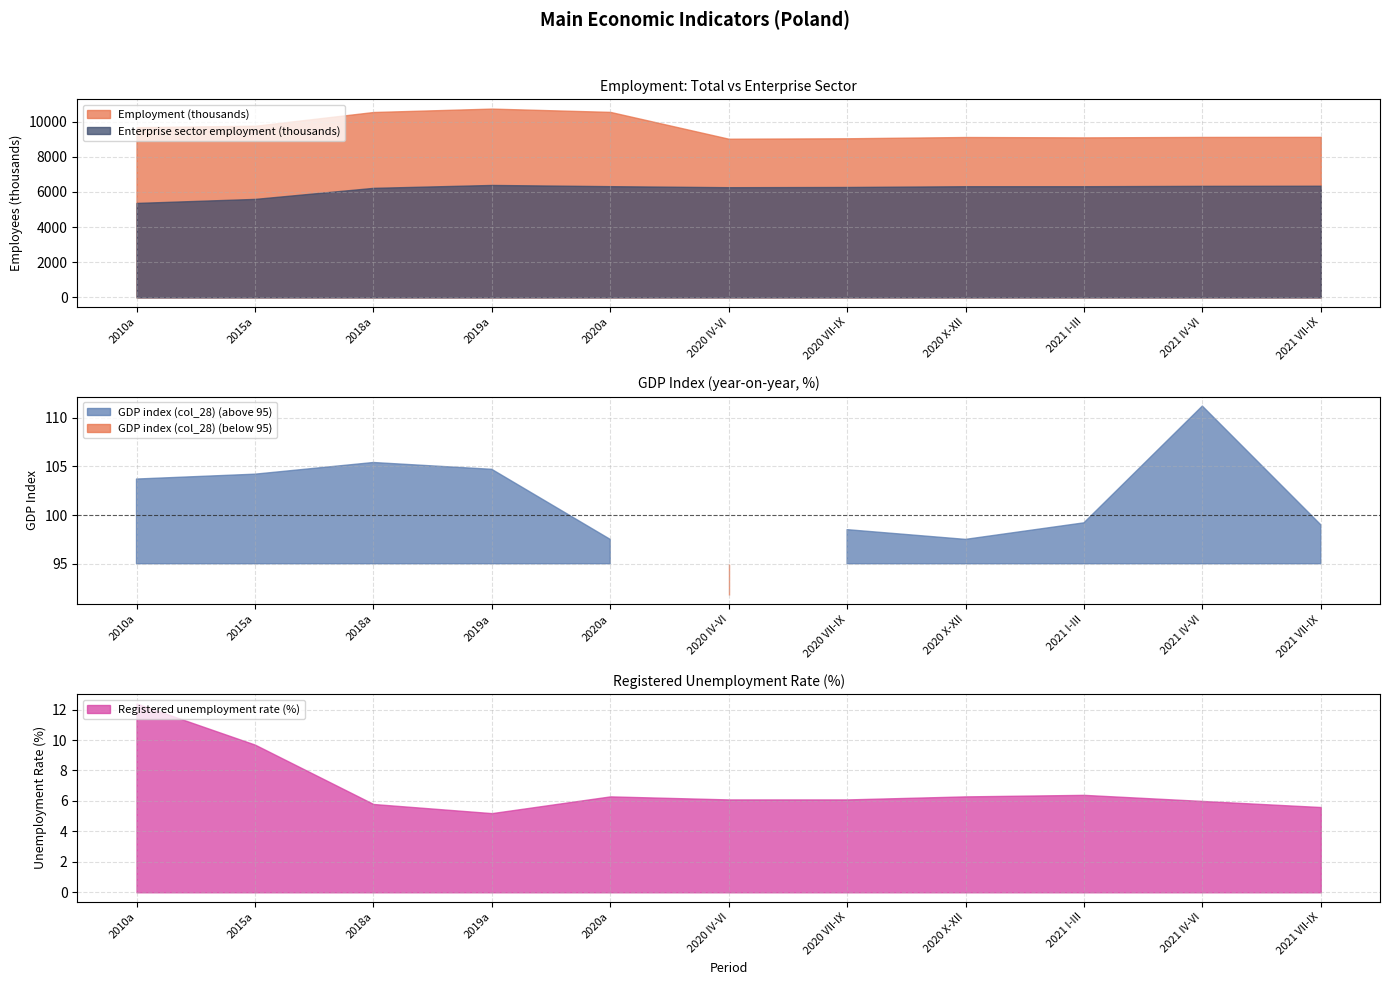

What is the label of the 11th point from the right?

2010a